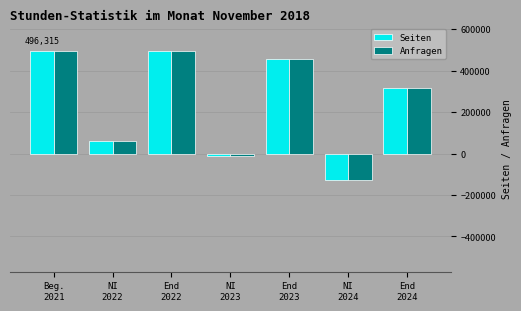

What is the minimum value shown in the chart?

-125748